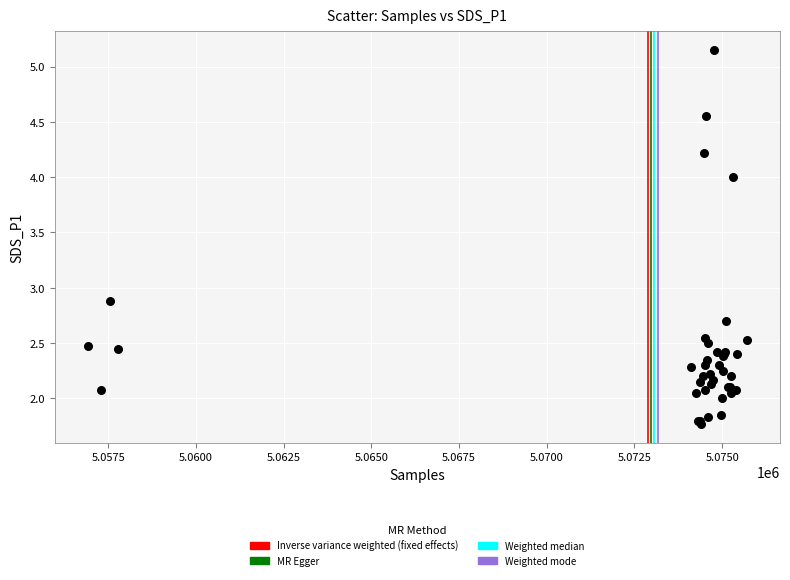

What Y value in the scatter plot is closest to 3?

2.9